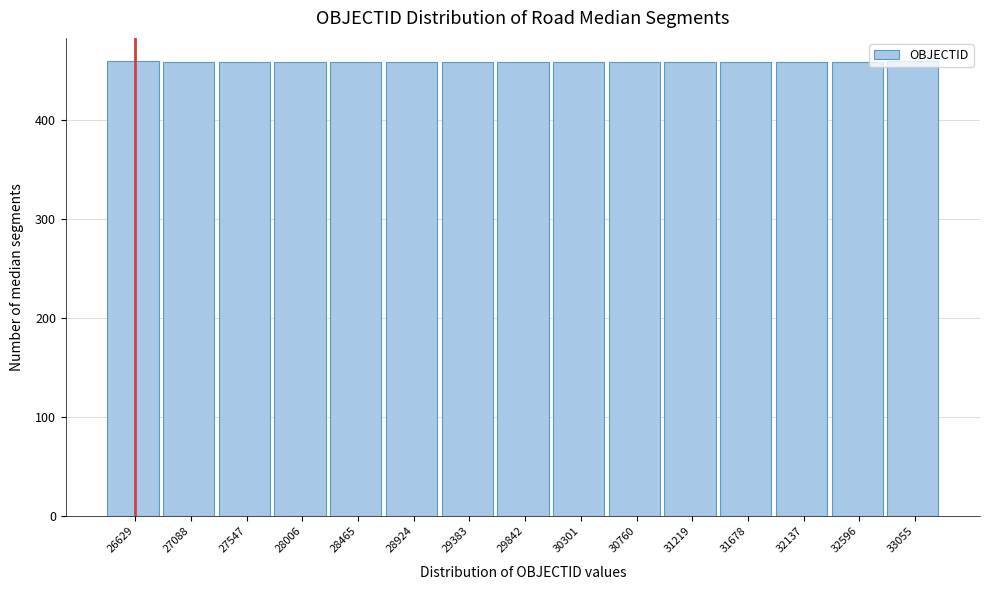

What is the value of the 10th bar from the left?

459